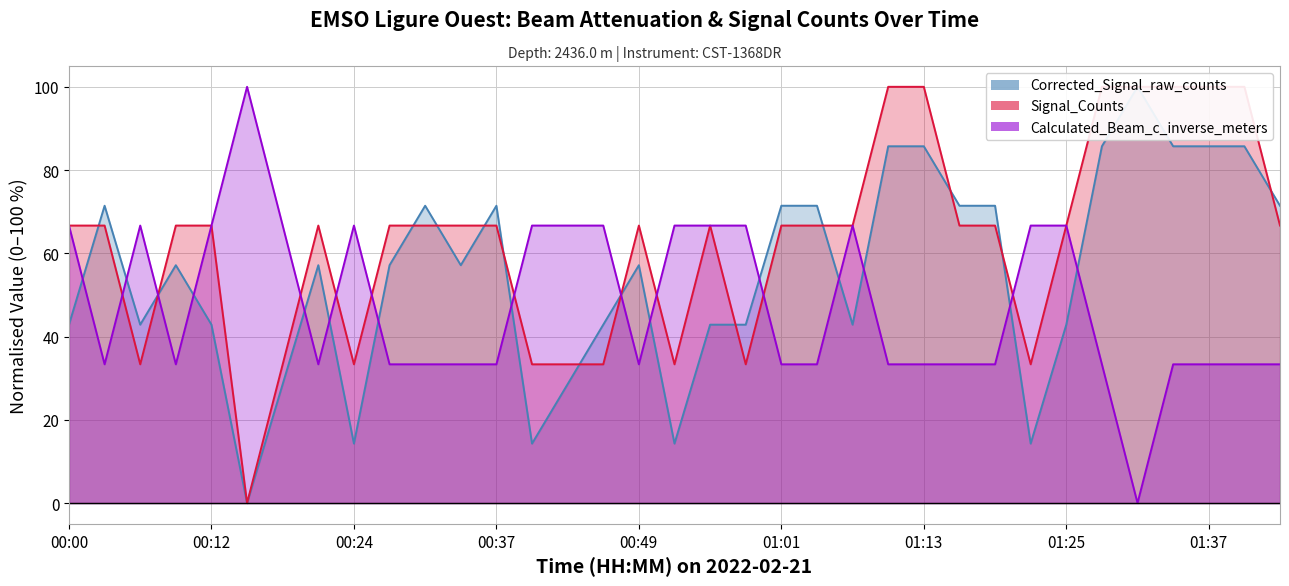

At how many categories does at least one series exceed 39?

35